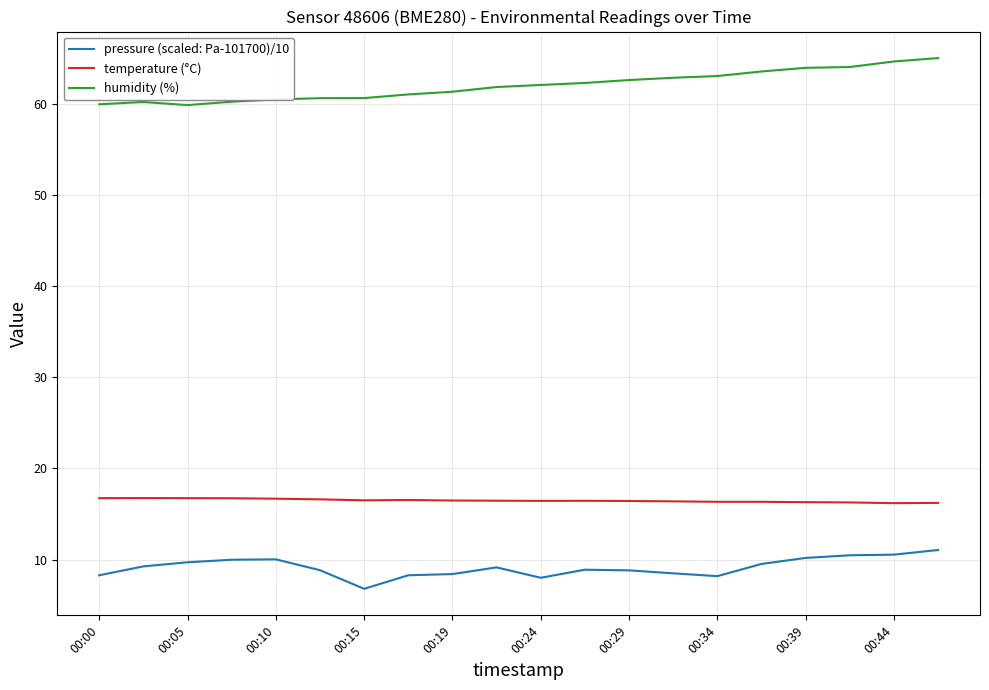

Which series has the largest total across all categories?

humidity (%)